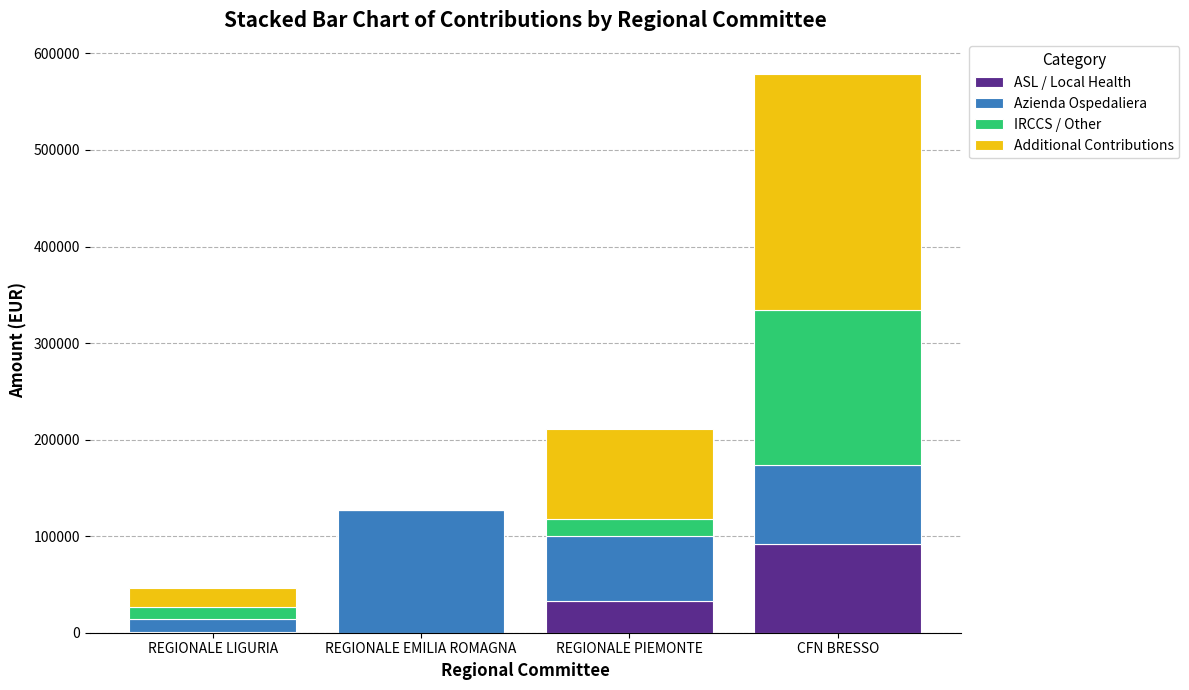

At which label does ASL / Local Health reach its peak?

CFN BRESSO